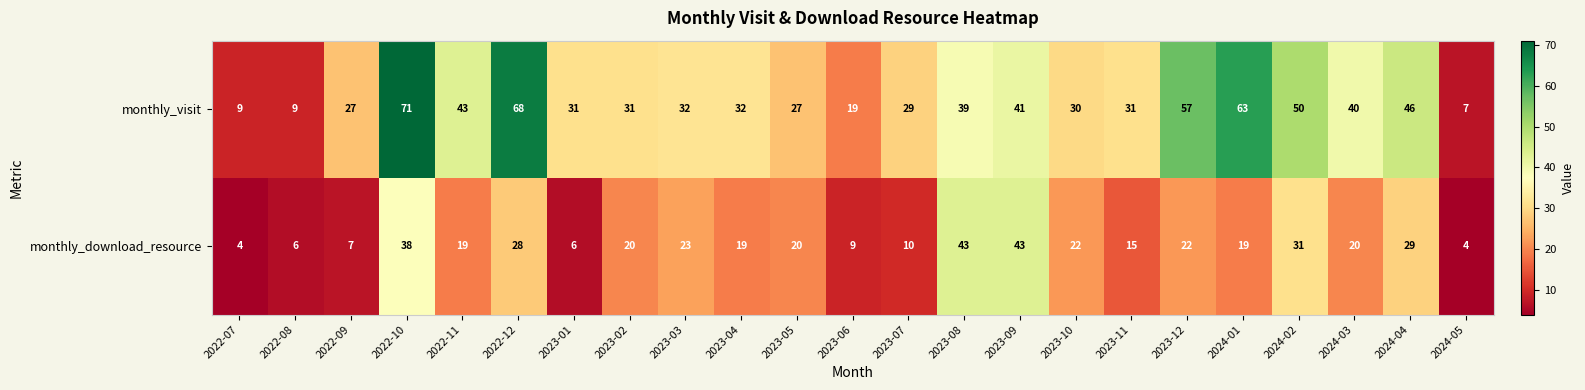

What is the smallest value displayed?

4